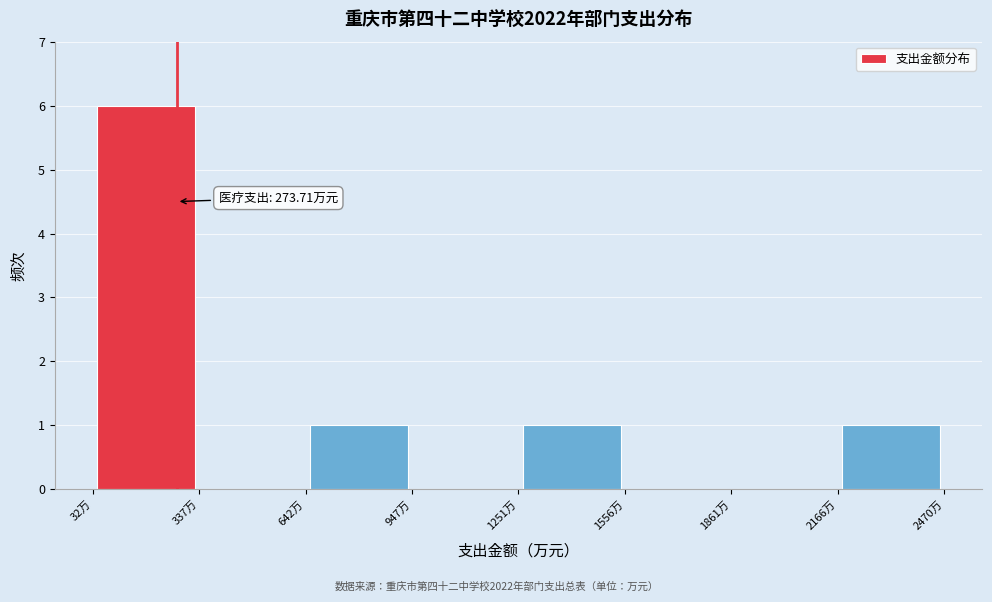

Which range on the x-axis has the tallest bar?

50 to 350